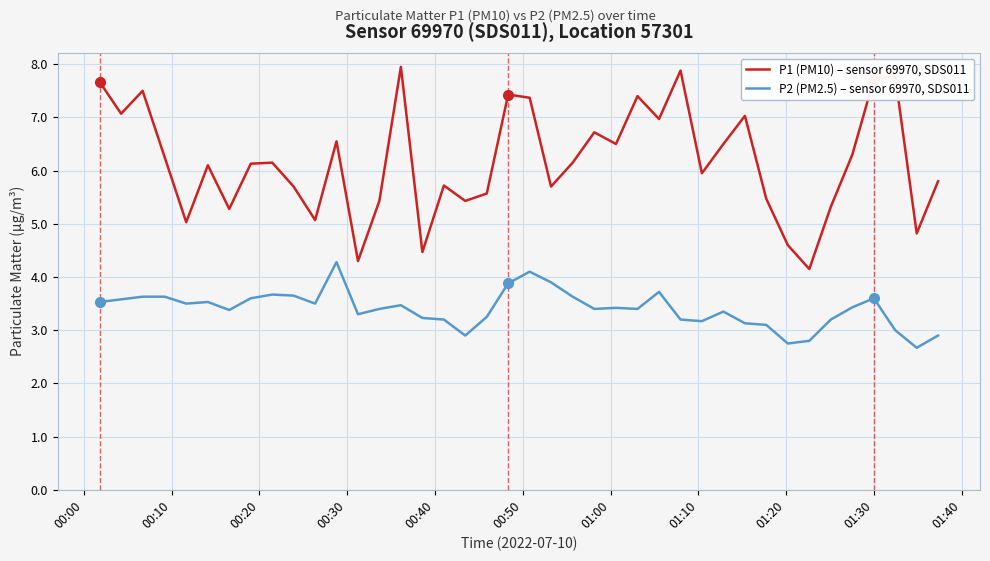

What is the difference between the maximum and minimum values in the P2 (PM2.5) – sensor 69970, SDS011 series?

1.6